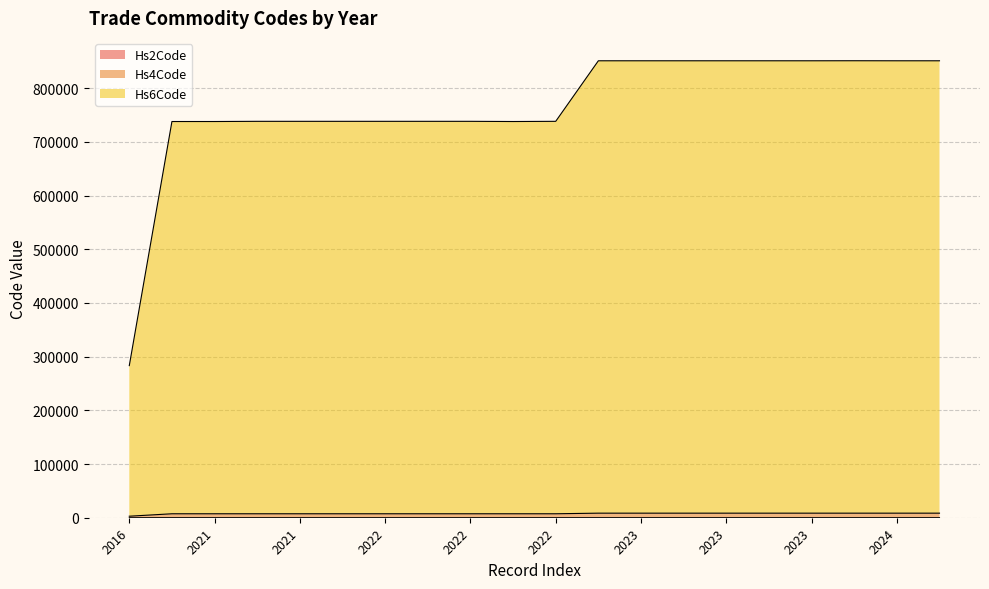

What are all the series names shown in the legend?

Hs2Code line, Hs4Code line, Hs6Code line